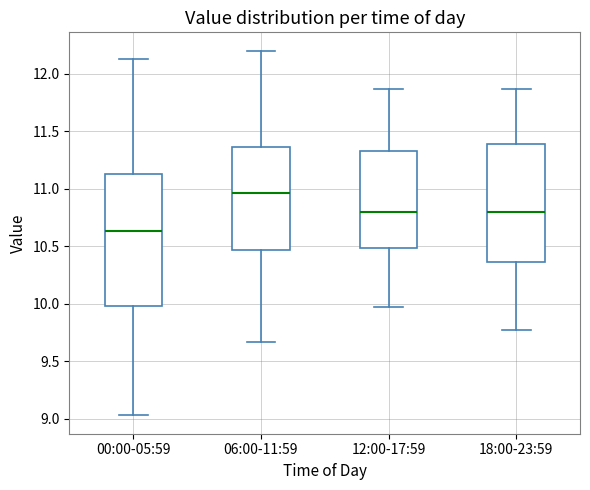

Reading left to right, read every box against the y-axis: the position of its median line, the range the box covers, and the ends of its whiskers. The values are not printed on the chart, so give them approximately, as read against the axis.

00:00-05:59: median 10.65, box 10.00 to 11.15, whiskers 9.05 to 12.15
06:00-11:59: median 10.95, box 10.45 to 11.35, whiskers 9.65 to 12.20
12:00-17:59: median 10.80, box 10.50 to 11.35, whiskers 9.95 to 11.85
18:00-23:59: median 10.80, box 10.35 to 11.40, whiskers 9.75 to 11.85